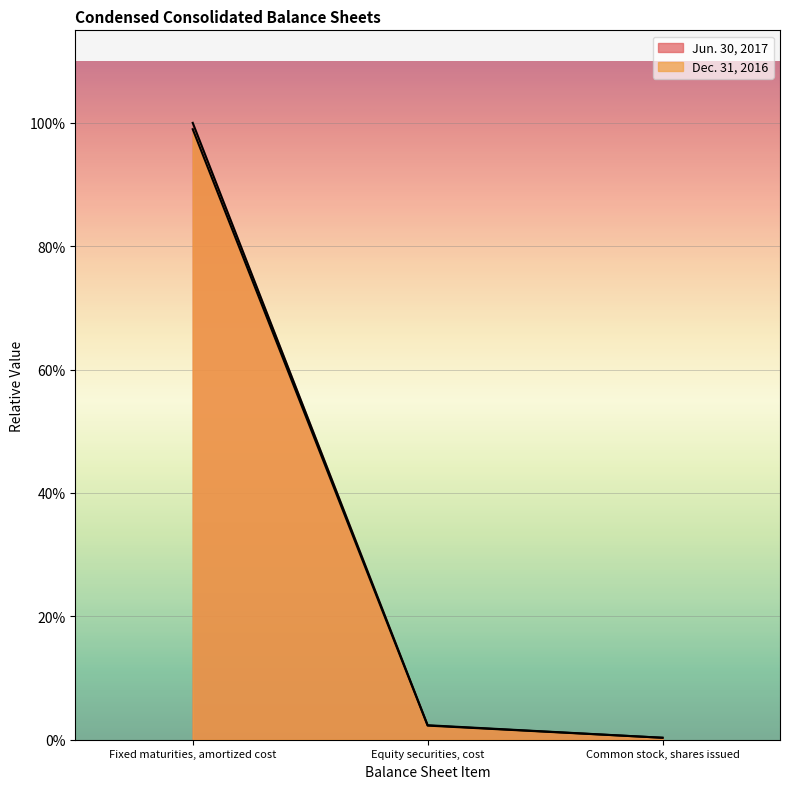

The value of Dec. 31, 2016 at Common stock, shares issued is 0.0. True or false?

False